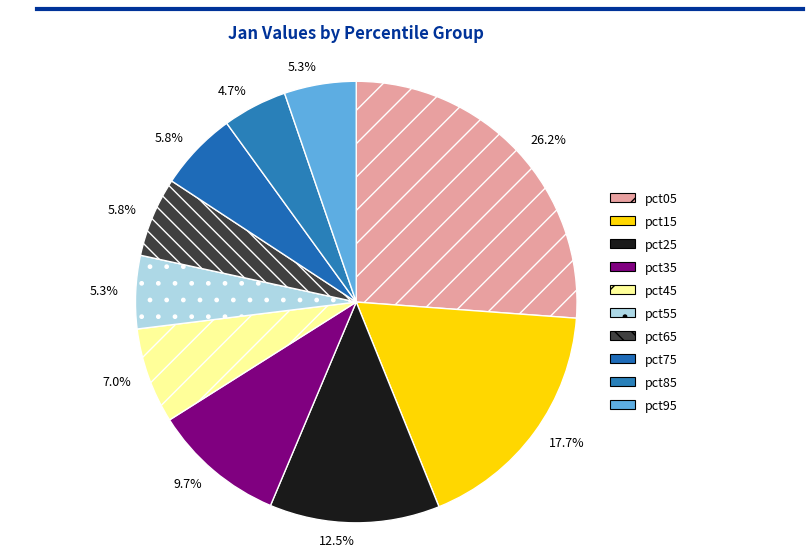

Combined, do pct95 and pct15 account for over 50%?

No